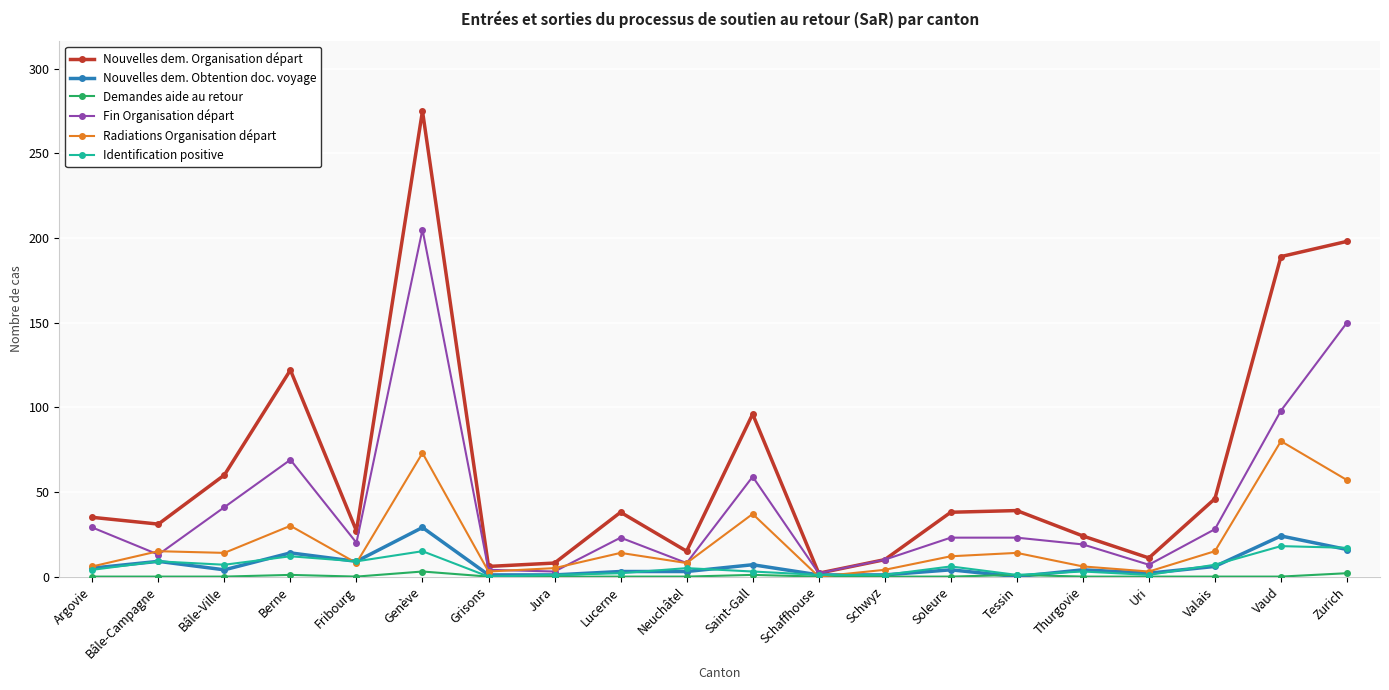

What is the difference between the Nouvelles dem. Organisation départ values at Berne and Genève?

153